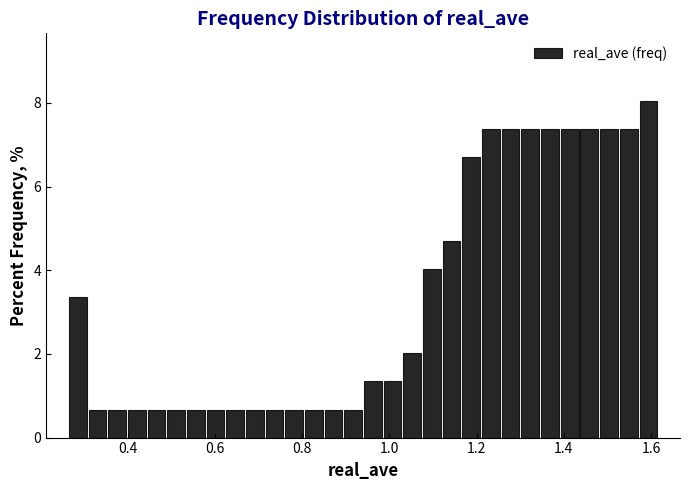

Read against the x-axis, roughly where is the centre of the tallest bar?

1.60